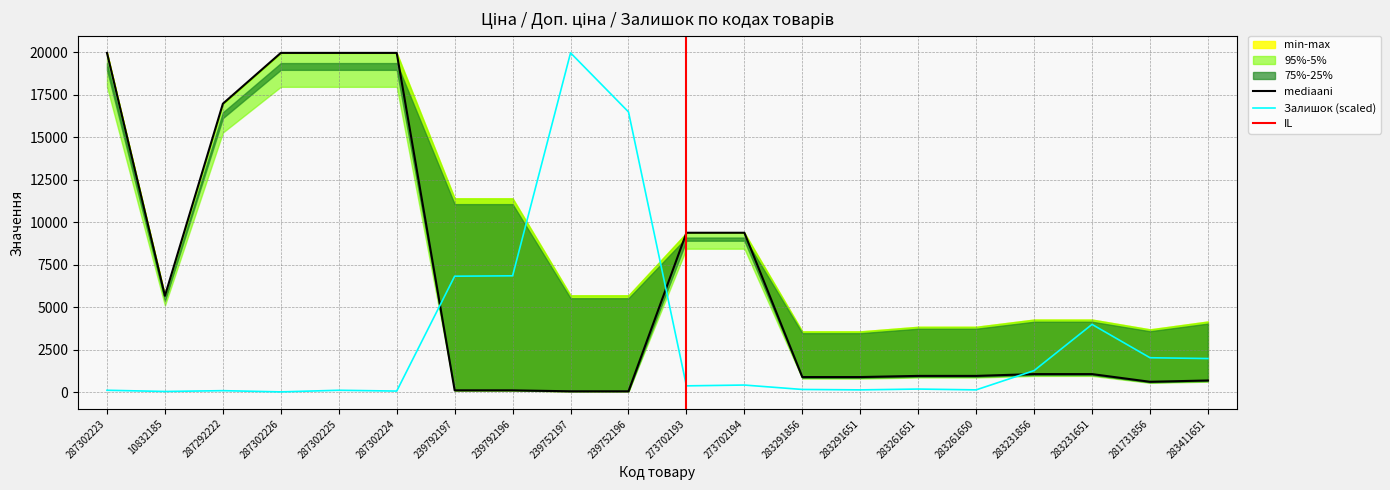

What is the label of the 20th point from the left?

283411651